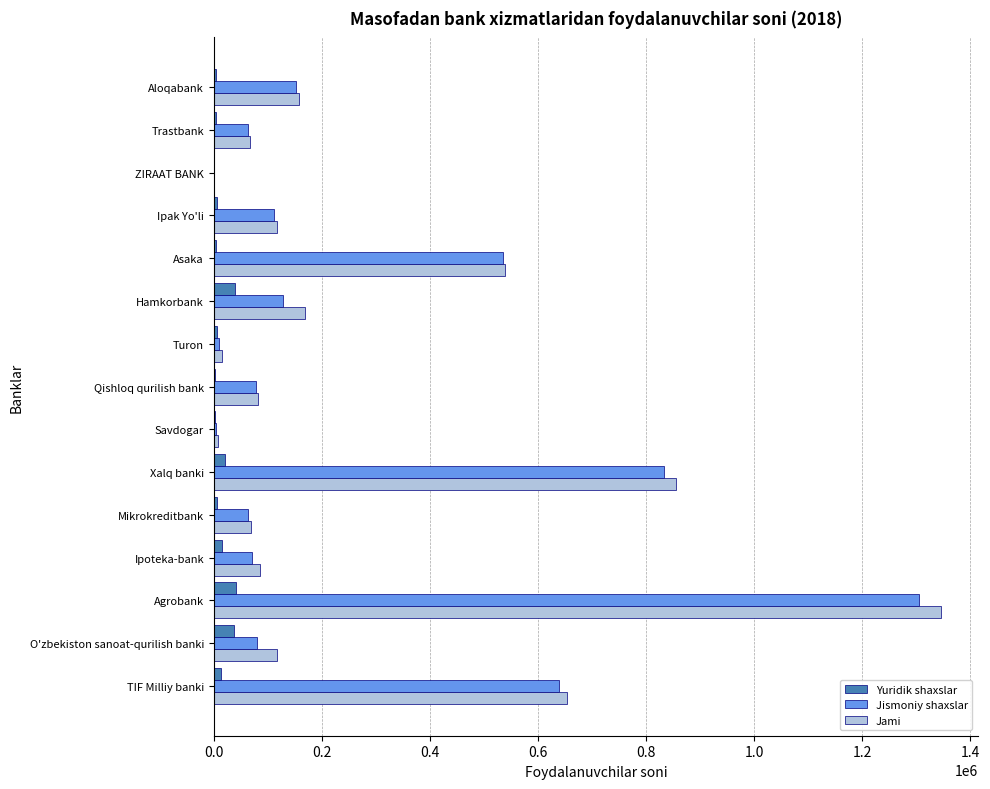

What are all the series names shown in the legend?

Yuridik shaxslar, Jismoniy shaxslar, Jami